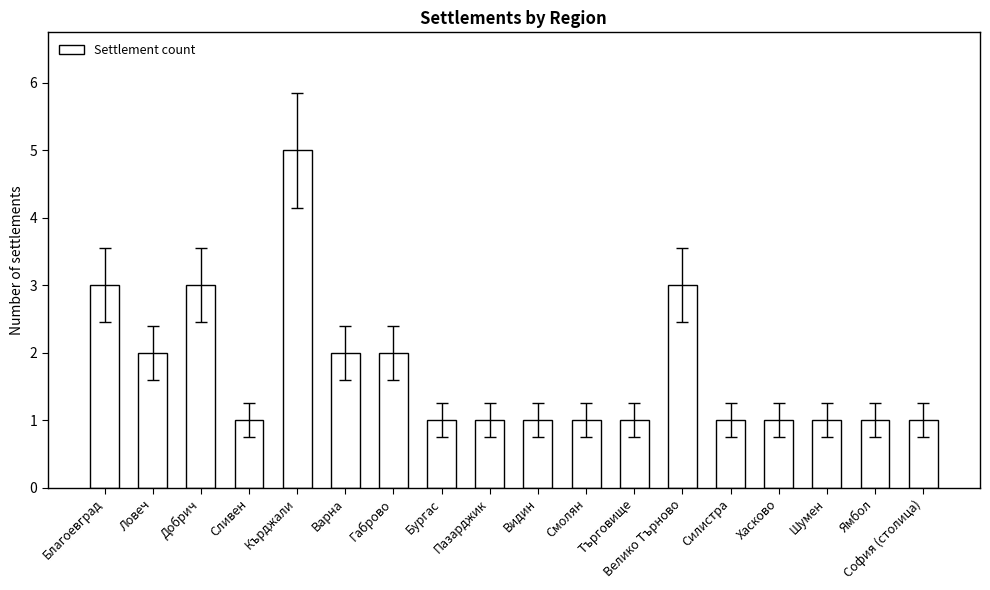

What value does the data have at Ямбол?

1